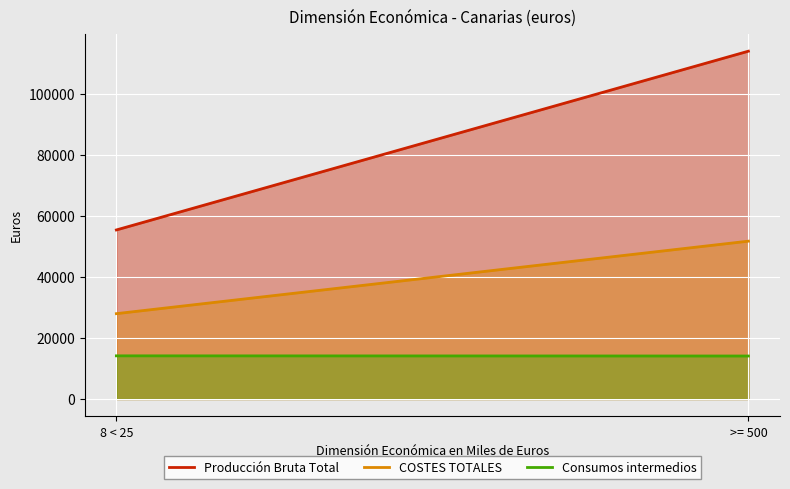

Which has a higher value, 8 < 25 or >= 500?

>= 500